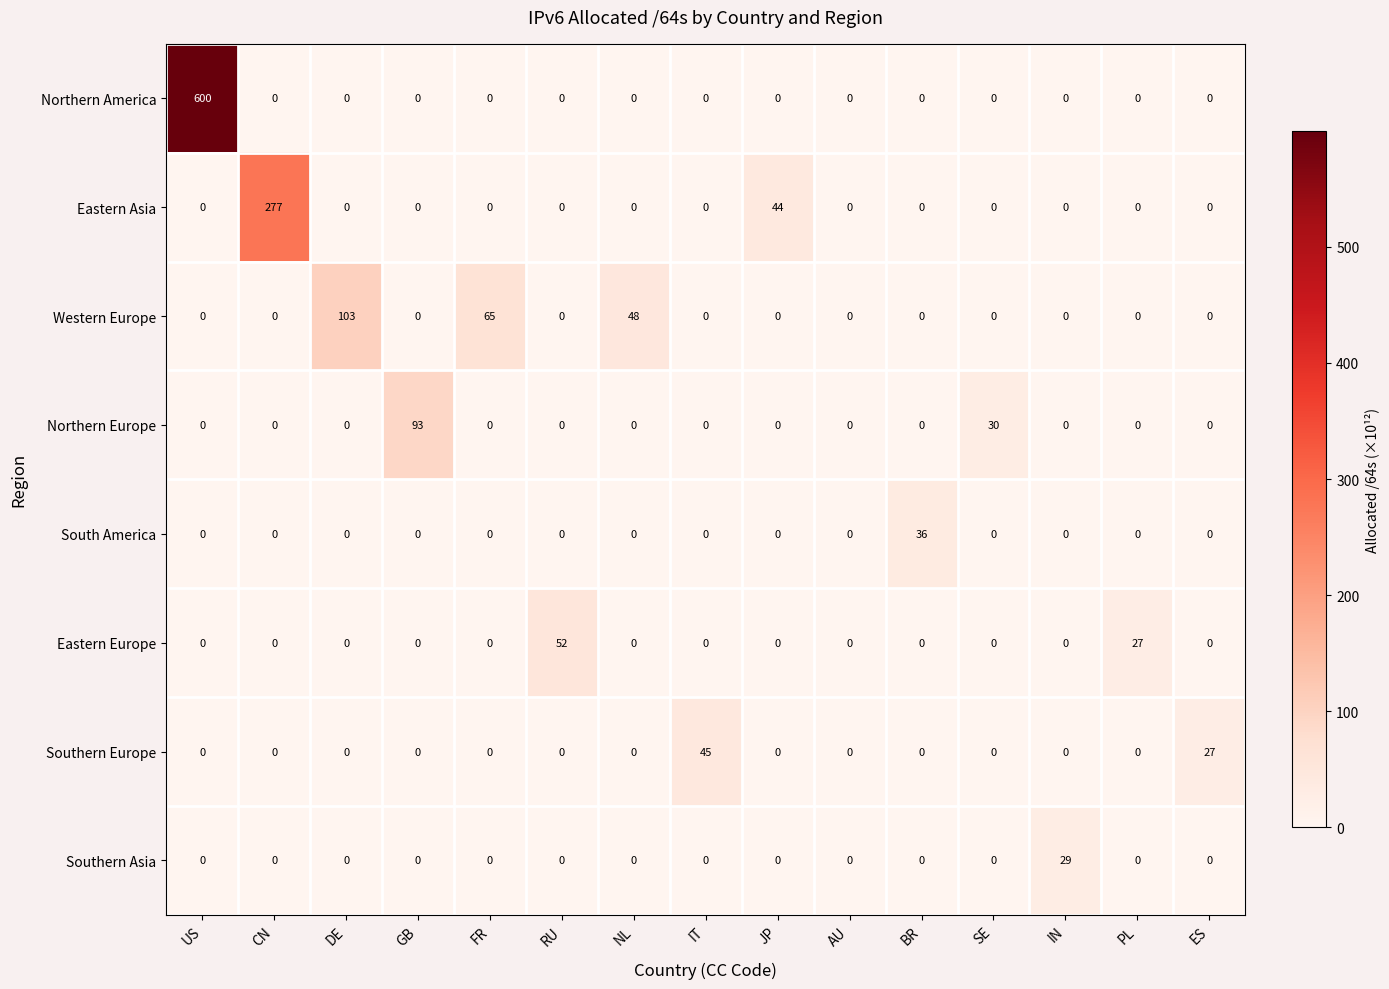

Which series has the widest spread of values?

Northern America